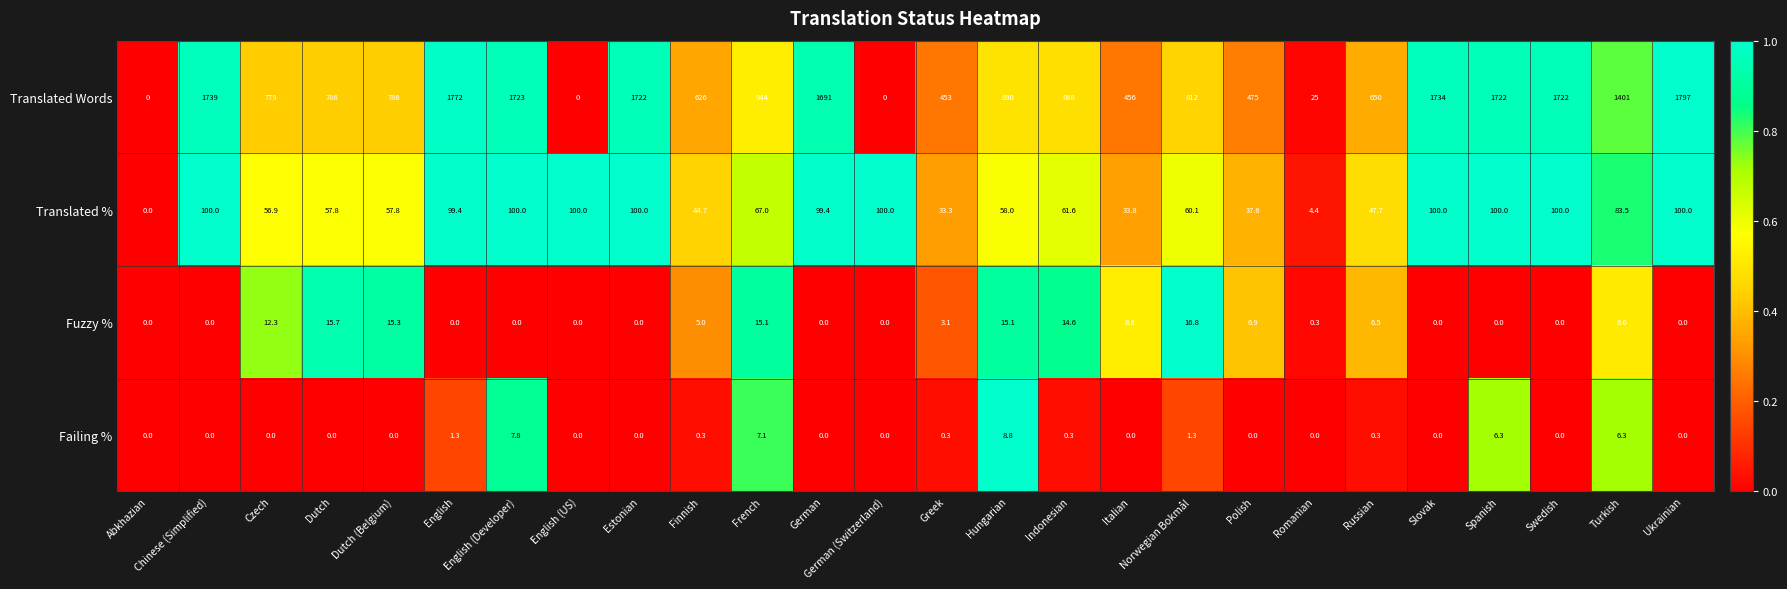

The value of Failing % at Romanian is 0.0. True or false?

True